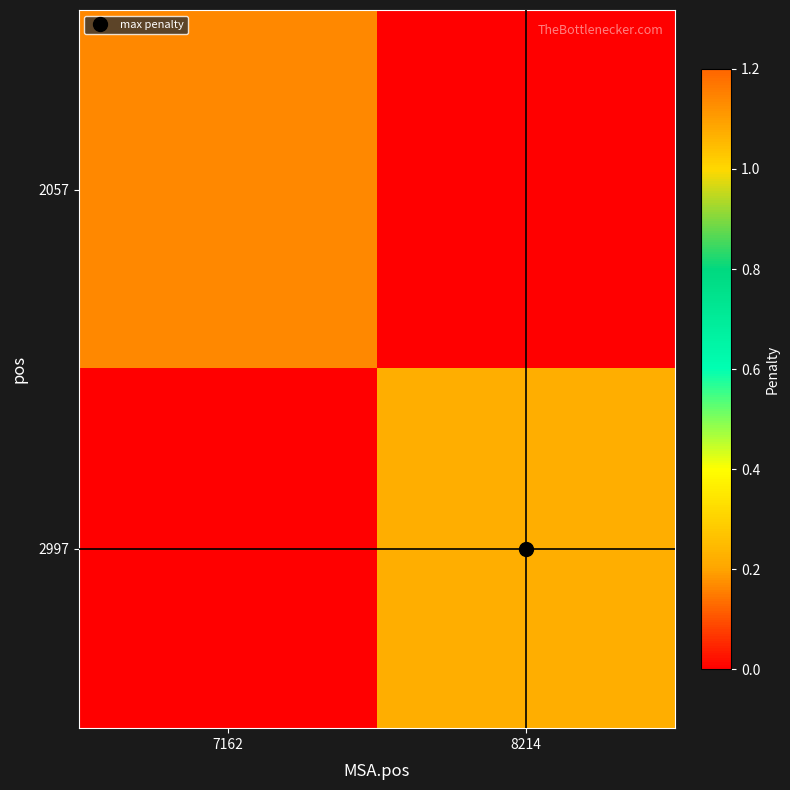

Rank the series by their maximum value, from lowest to highest.

2057, 2997